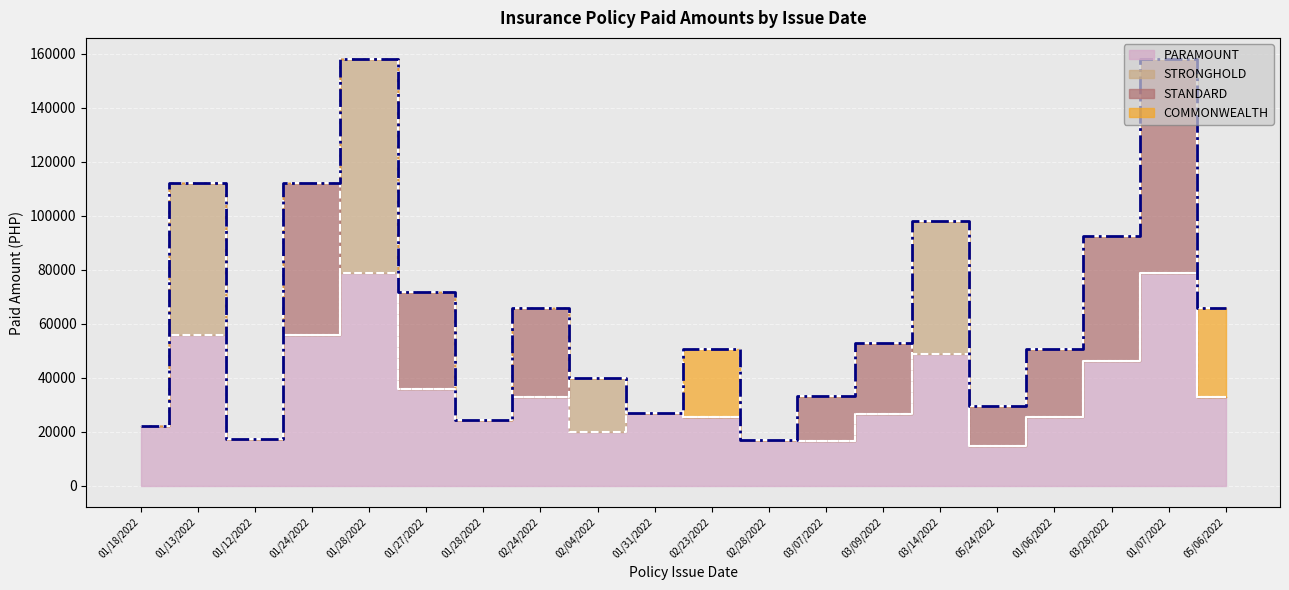

At how many categories does at least one series exceed 77226?

2